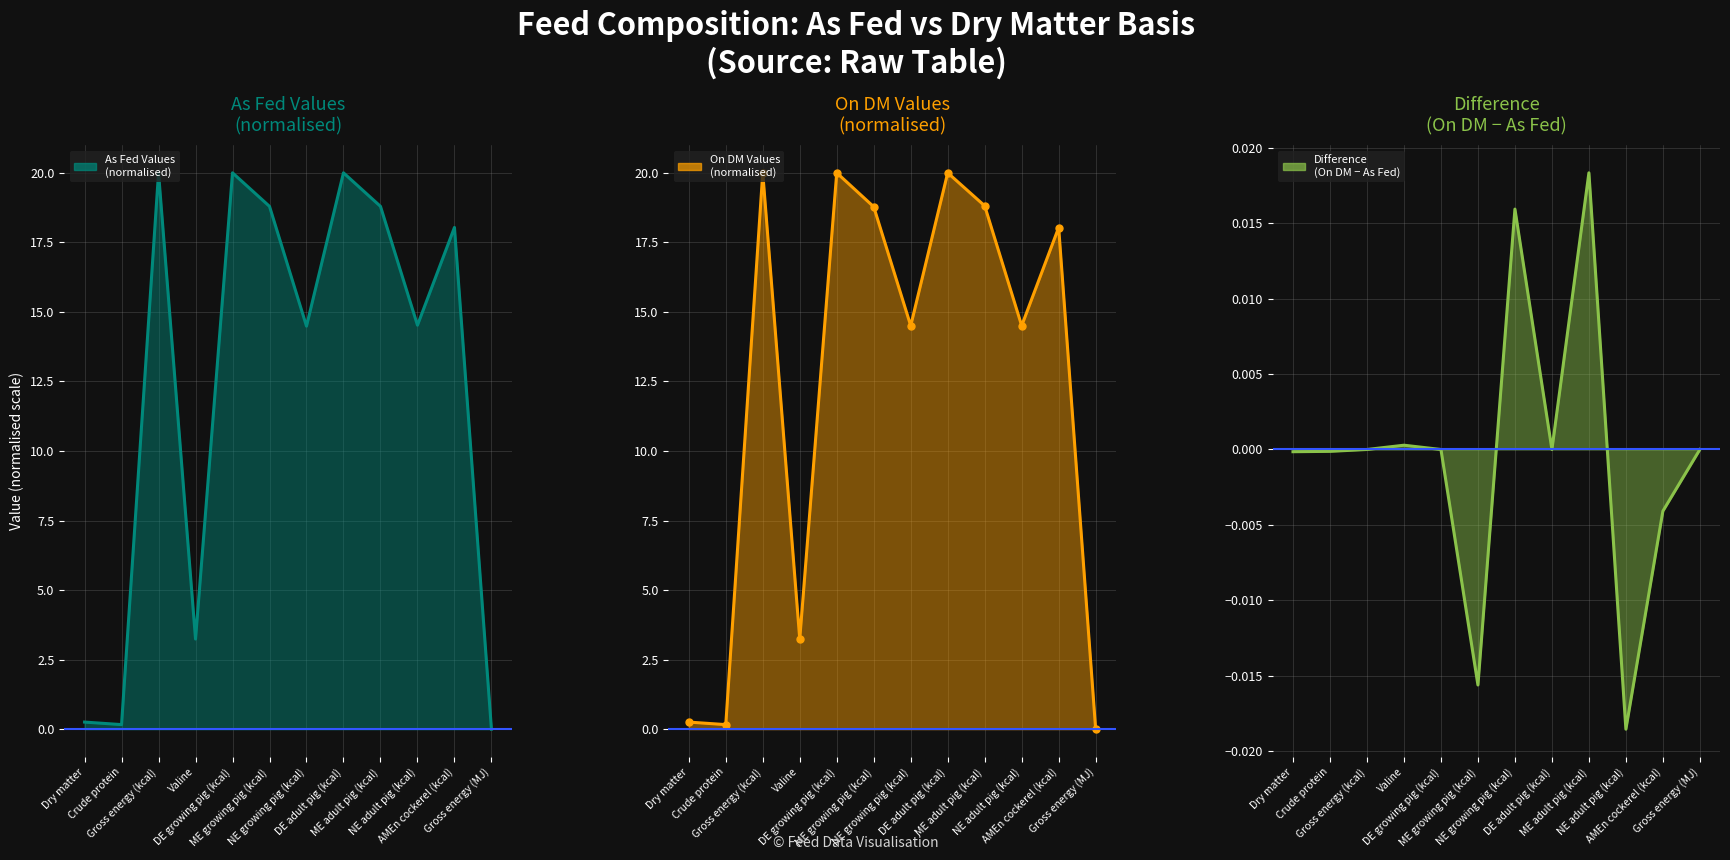

How many positive values does the Difference
(On DM − As Fed) series have?

3